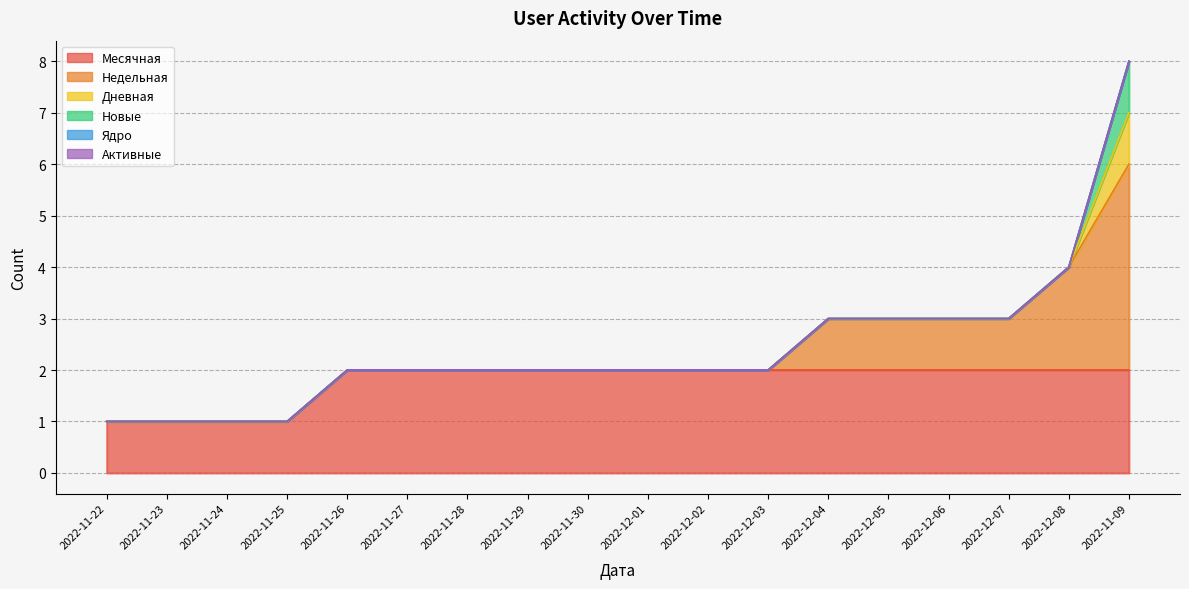

How many Недельная values are between 0 and 1?

16